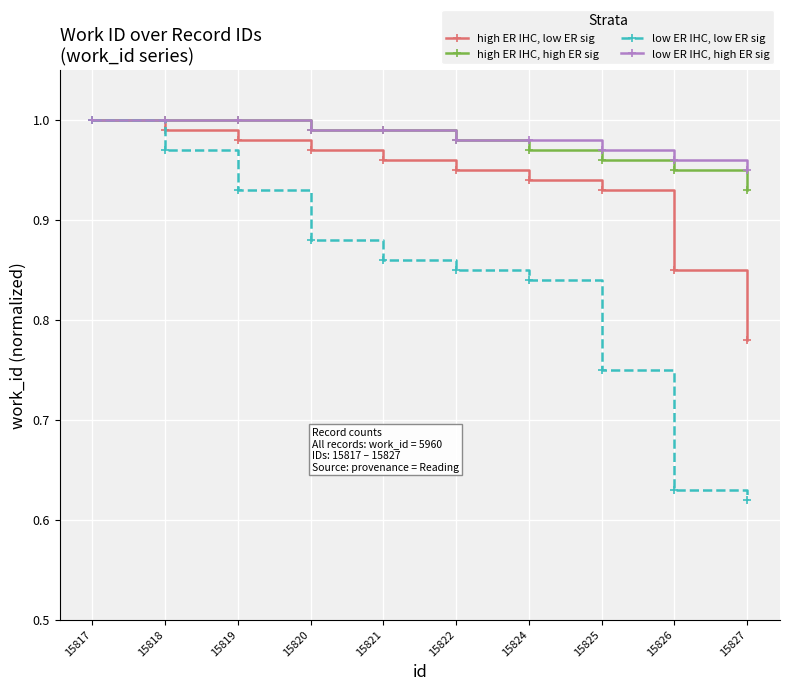

At how many categories does at least one series exceed 0?

10